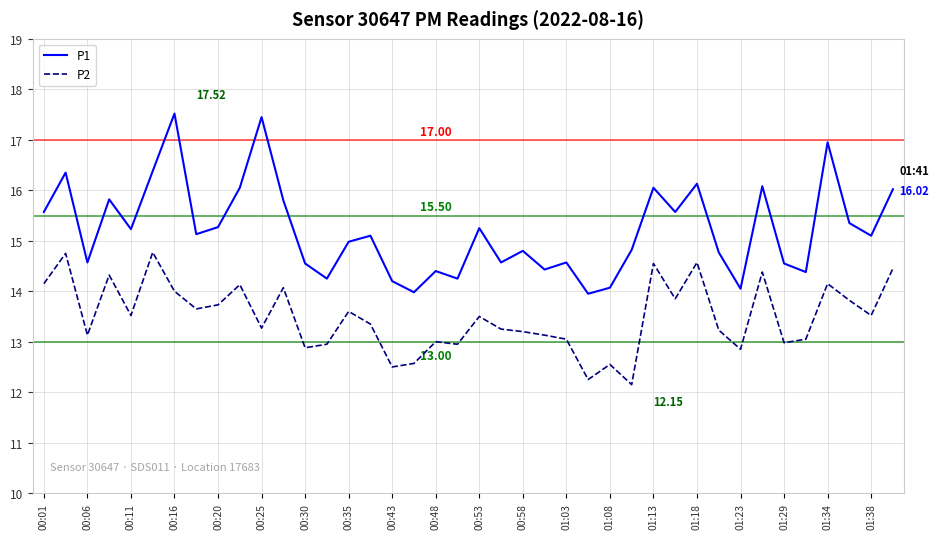

What is the difference between the maximum and minimum values in the P1 series?

3.6